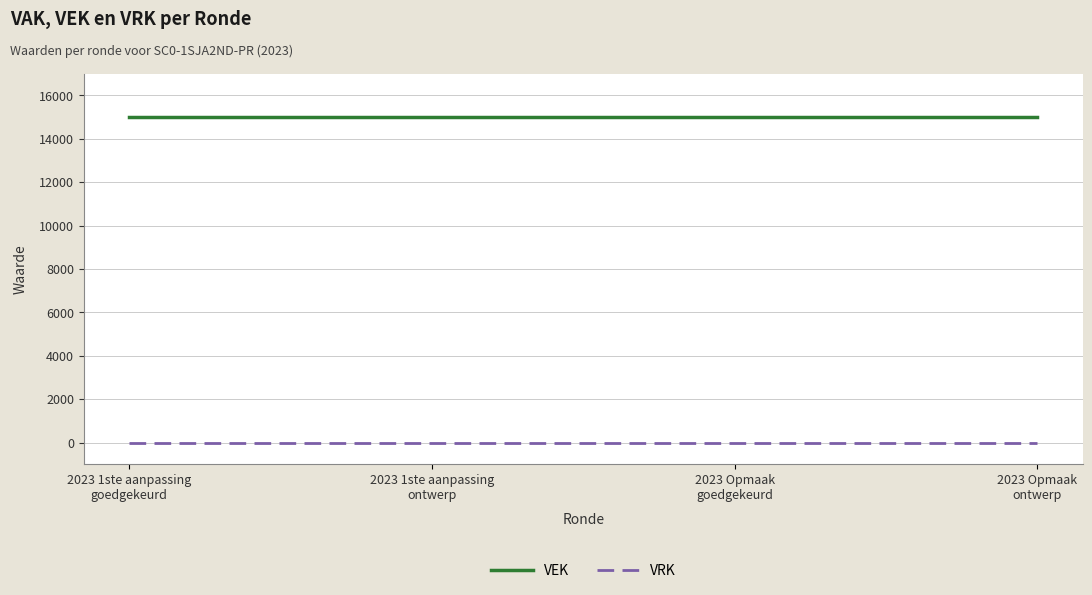

What is the spread (max minus min) of values at 2023 1ste aanpassing
ontwerp?

15000